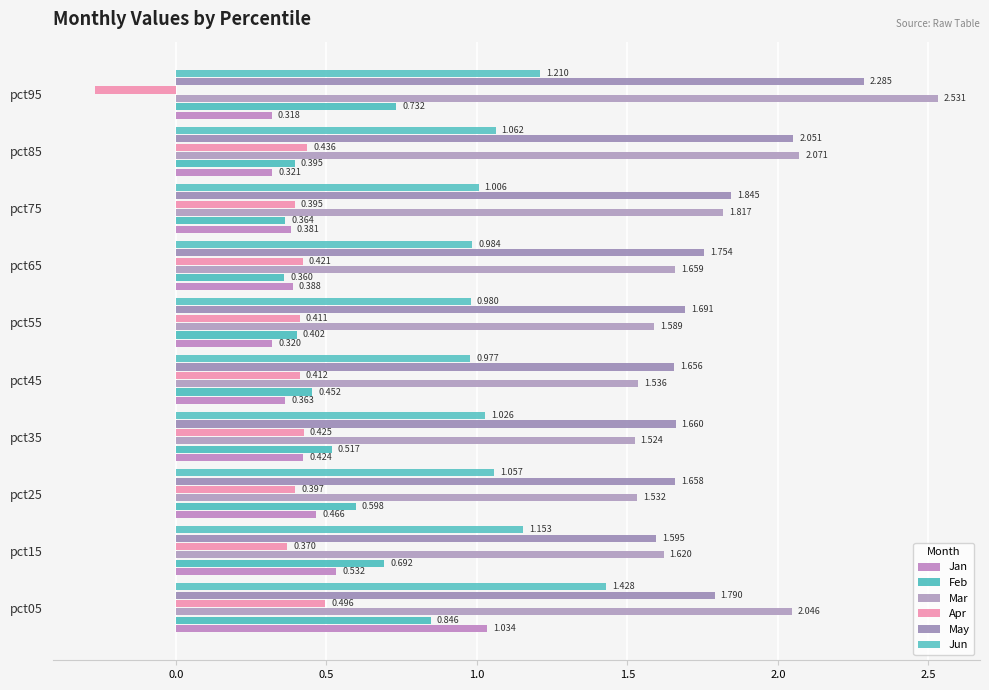

How many distinct data groups are displayed?

6